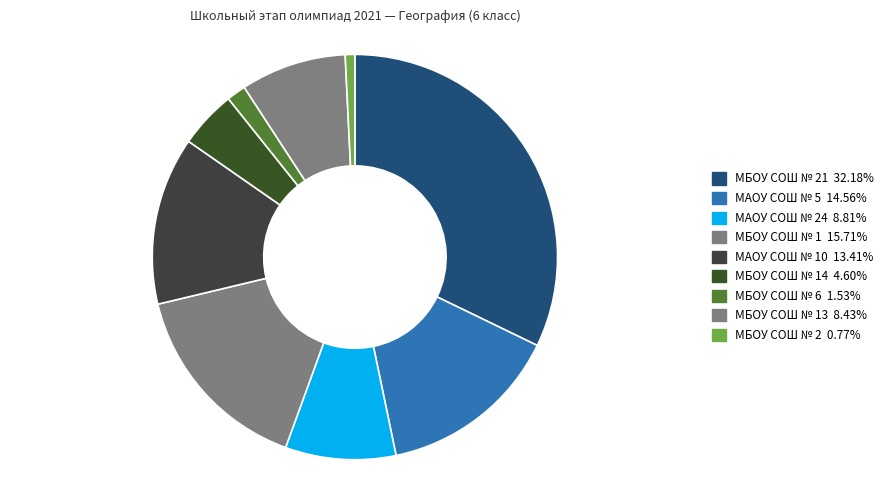

How many segments does this pie chart have?

9